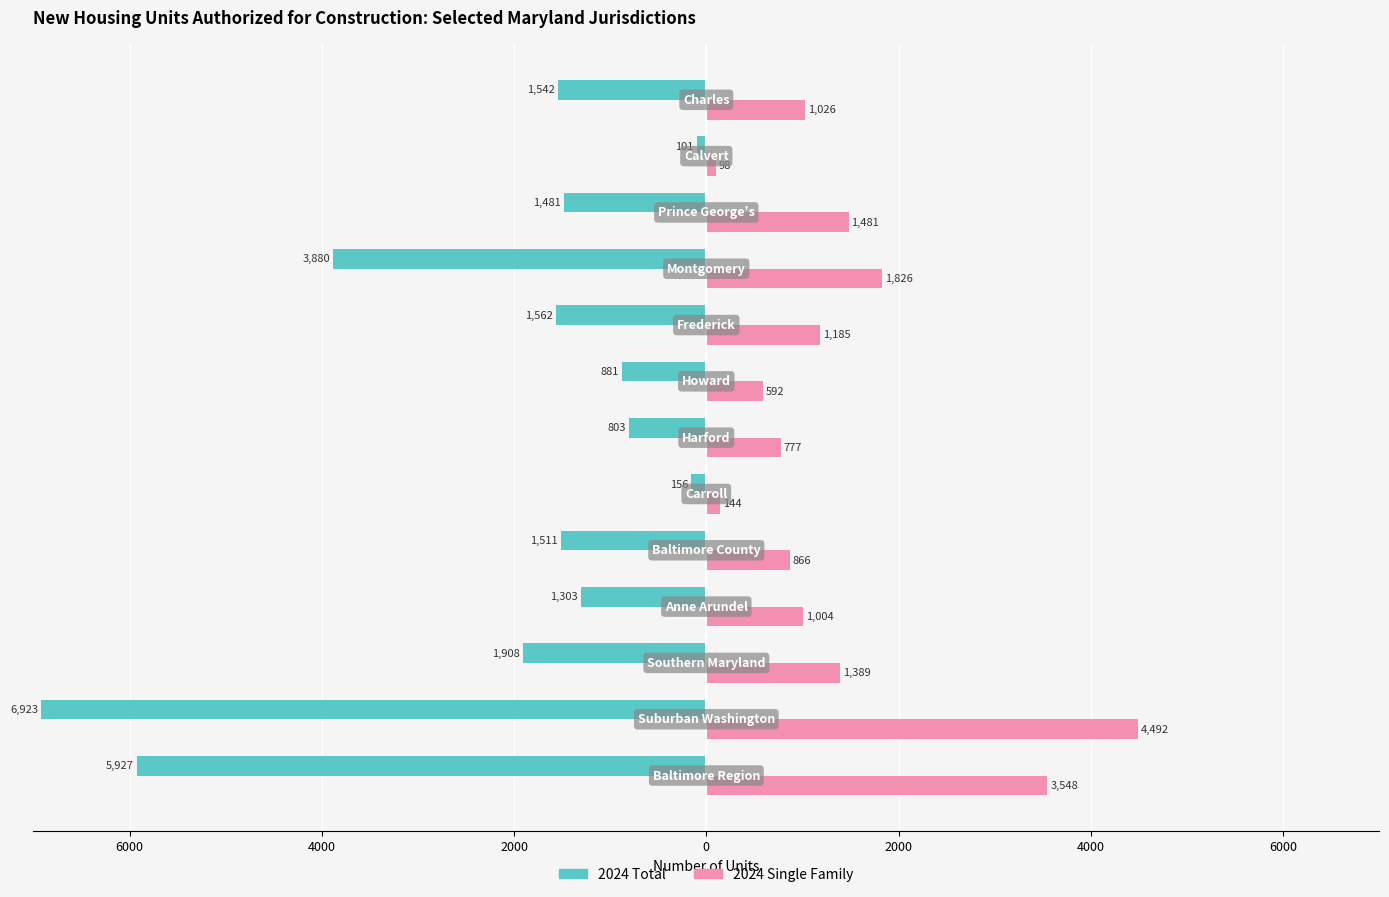

What is the lowest value of the 2024 Single Family series?

98